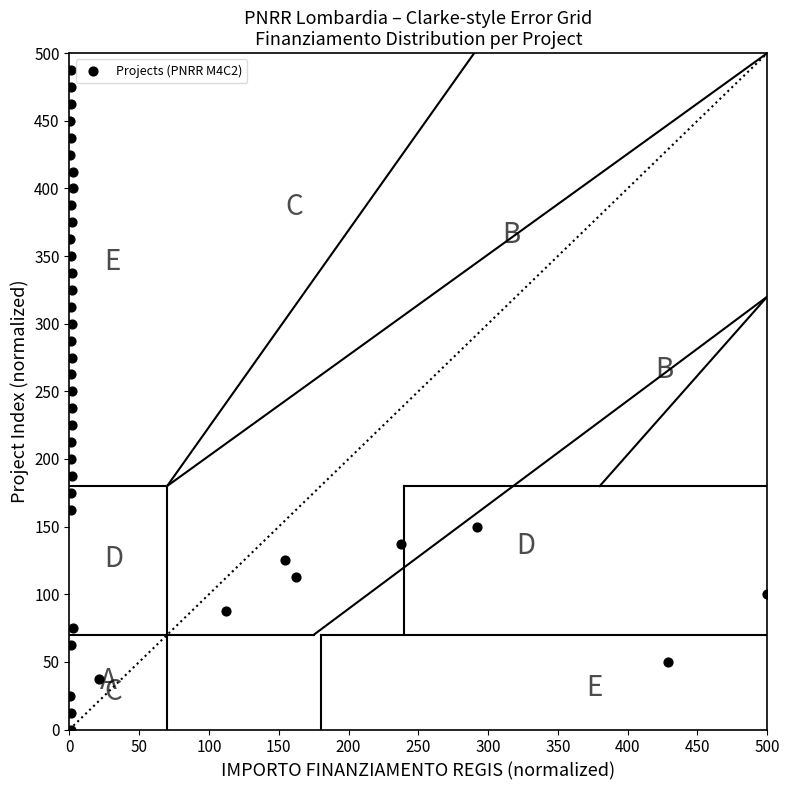

What is the range of X values (max minus min)?

499.4